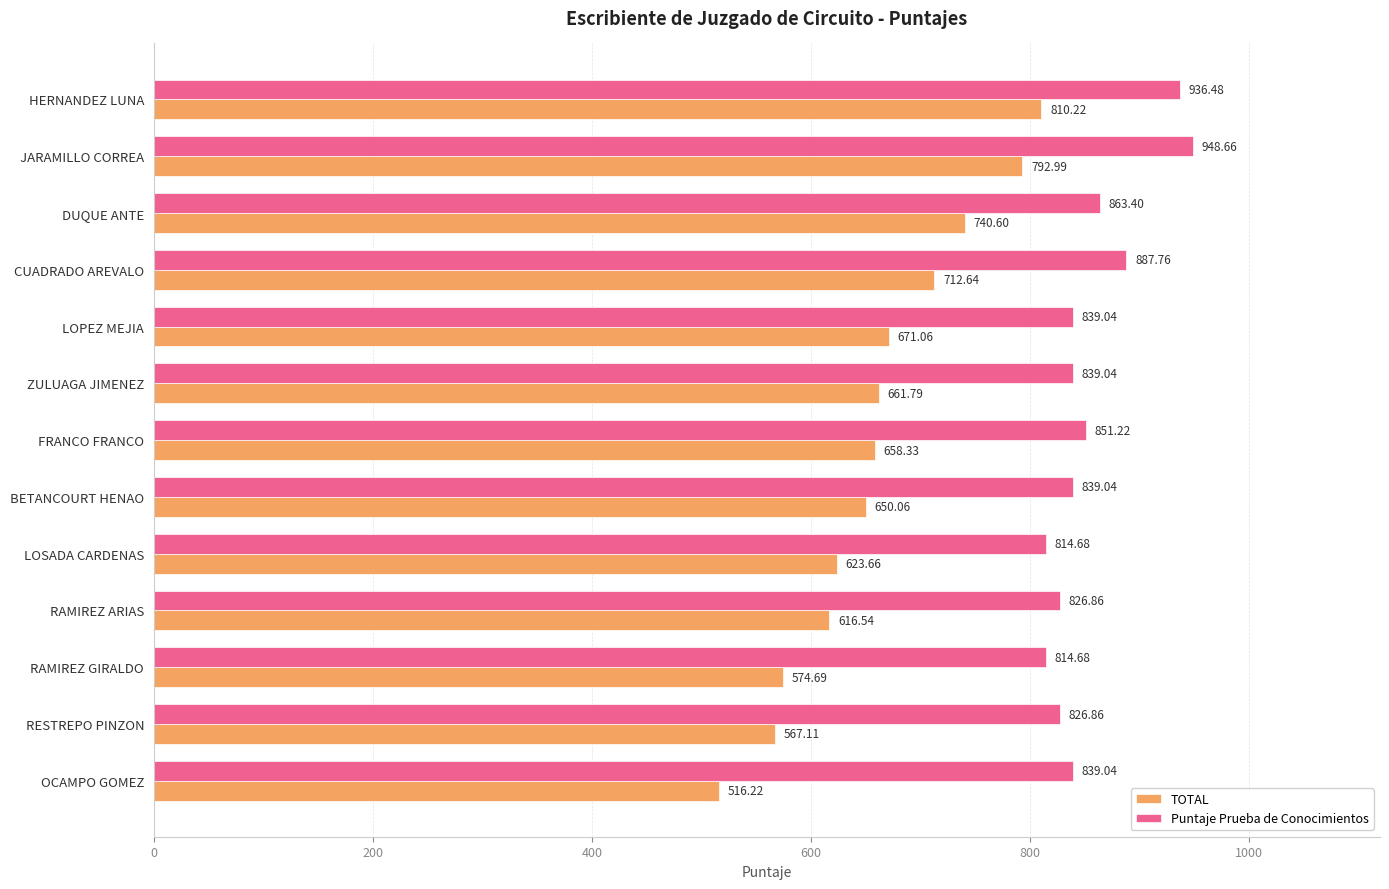

Between HERNANDEZ LUNA and BETANCOURT HENAO, which series saw the biggest shift?

TOTAL